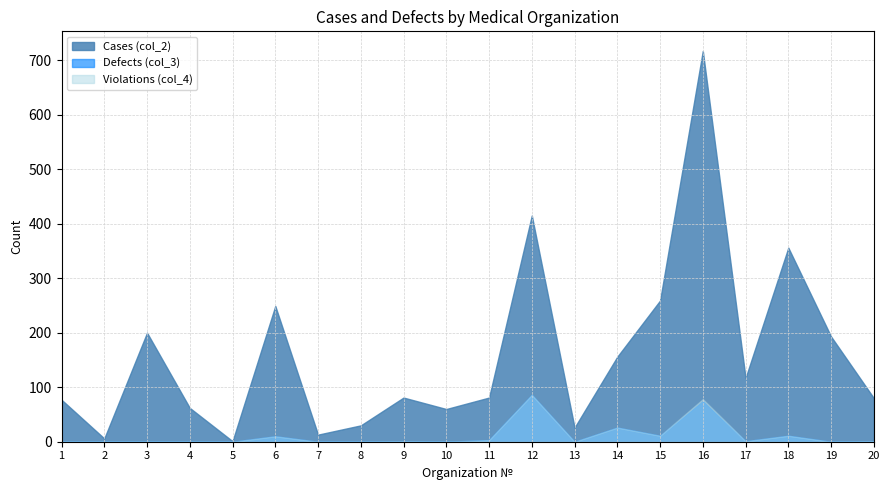

Reading left to right, extract all data points from this chart.

Cases (col_2): 1=77	2=6	3=200	4=62	5=1	6=249	7=13	8=30	9=81	10=60	11=81	12=415	13=26	14=156	15=259	16=717	17=117	18=356	19=193	20=80
Defects (col_3): 1=0	2=0	3=0	4=0	5=0	6=10	7=0	8=0	9=1	10=0	11=3	12=86	13=0	14=26	15=11	16=74	17=1	18=11	19=0	20=1
Violations (col_4): 1=0	2=0	3=0	4=0	5=0	6=10	7=0	8=0	9=1	10=0	11=3	12=86	13=0	14=26	15=11	16=78	17=1	18=11	19=0	20=1